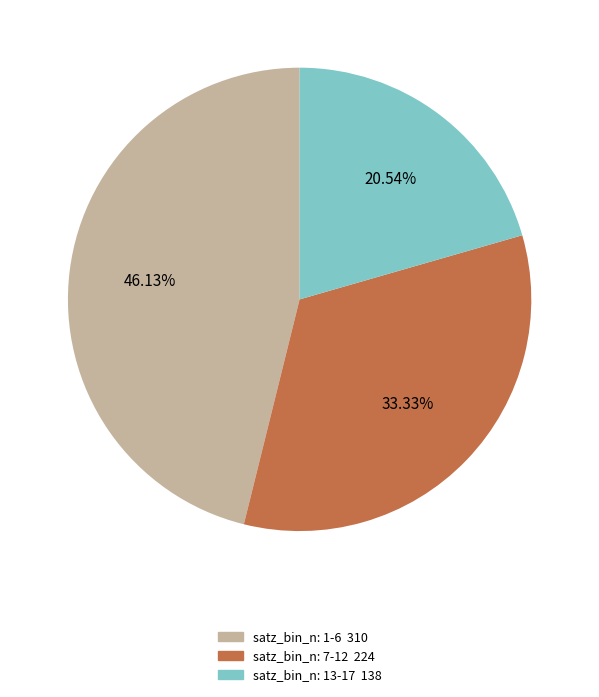

Is there any slice that represents more than half of the pie?

No